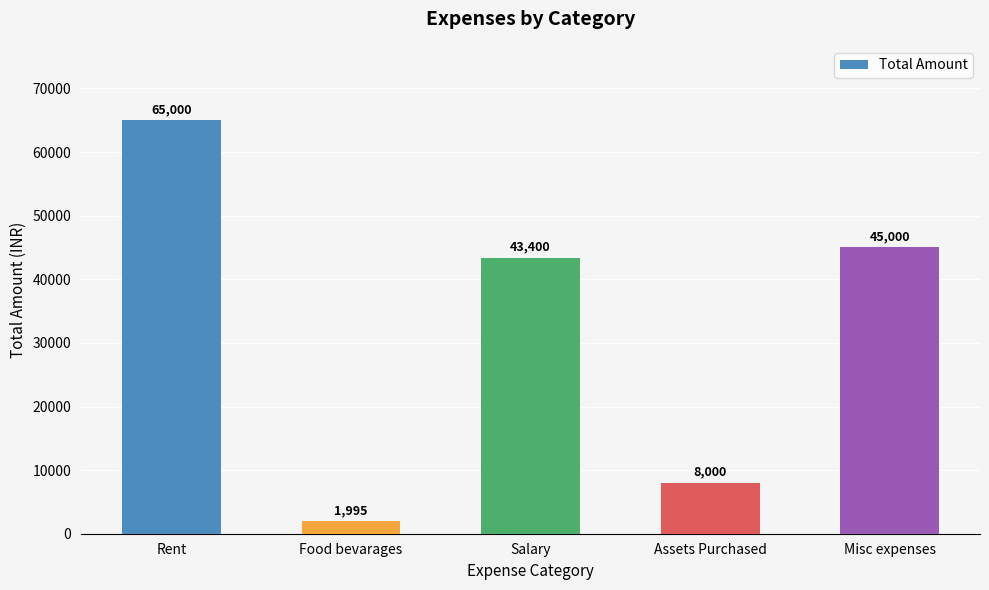

The value at Salary is 43400. True or false?

True